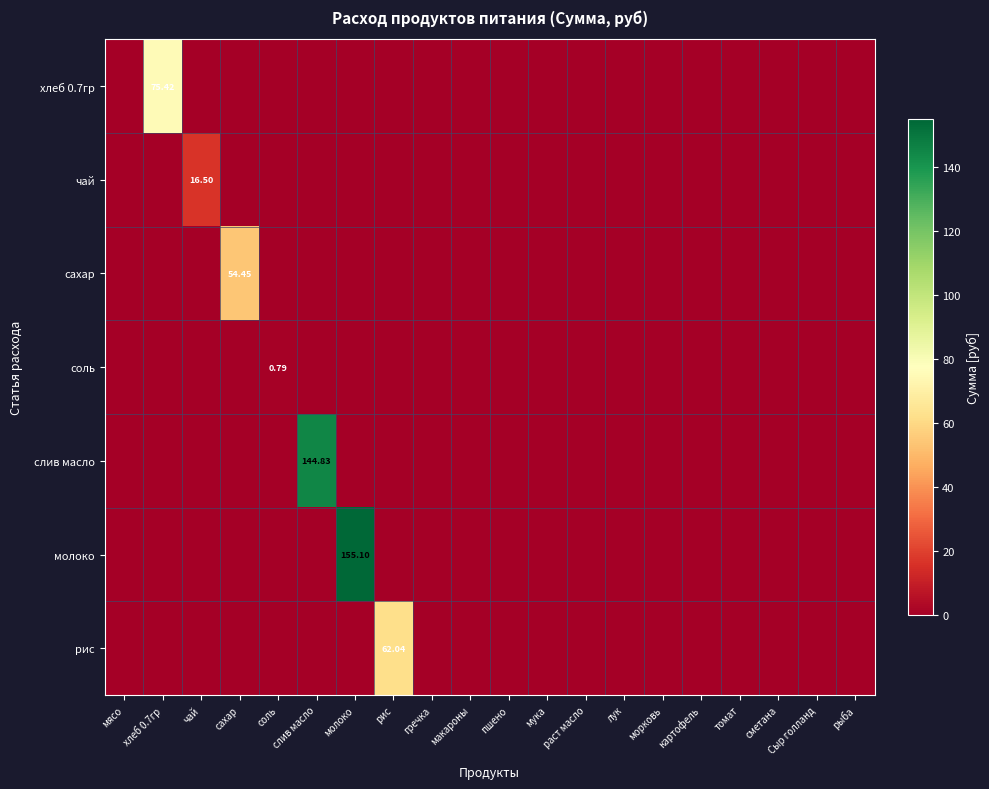

At which label is слив масло closest to 72?

мясо